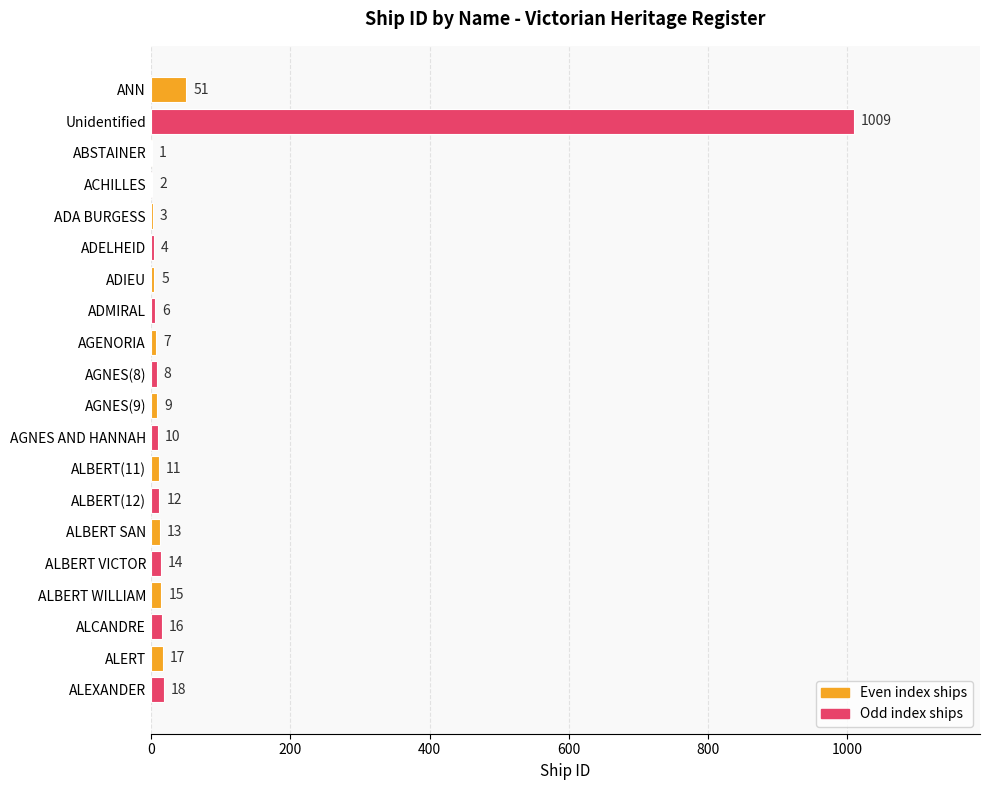

How many distinct data groups are displayed?

1